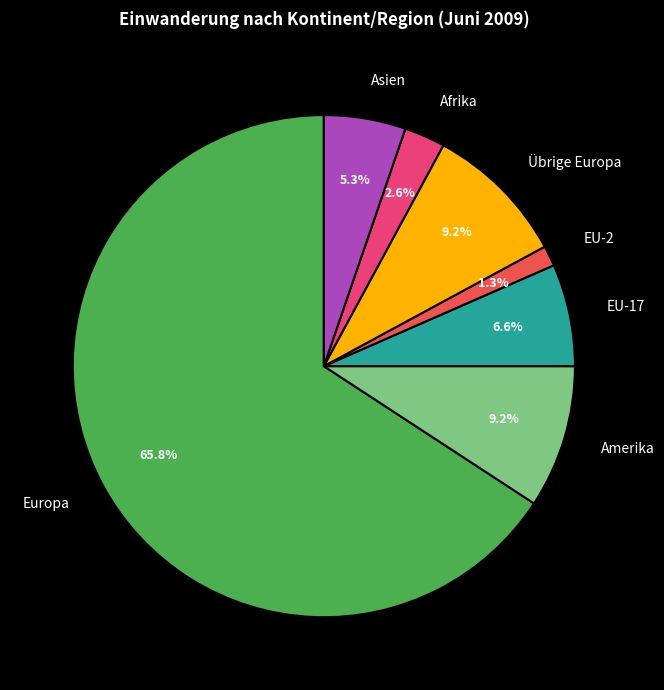

Which has a higher value, Asien or Europa?

Europa